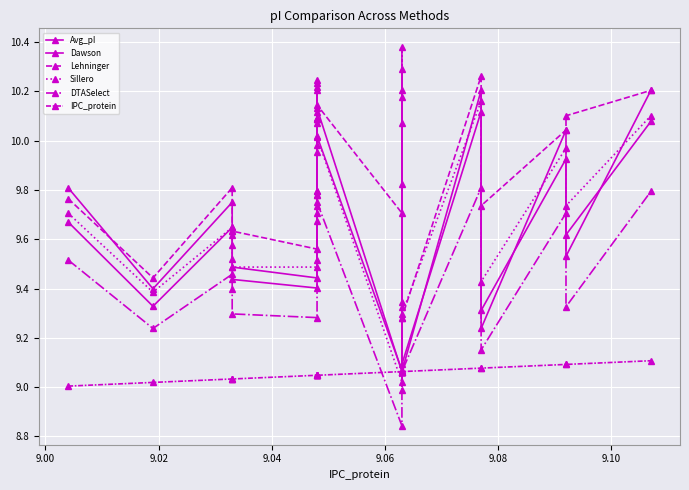

What are all the series names shown in the legend?

Avg_pI, Dawson, Lehninger, Sillero, DTASelect, IPC_protein